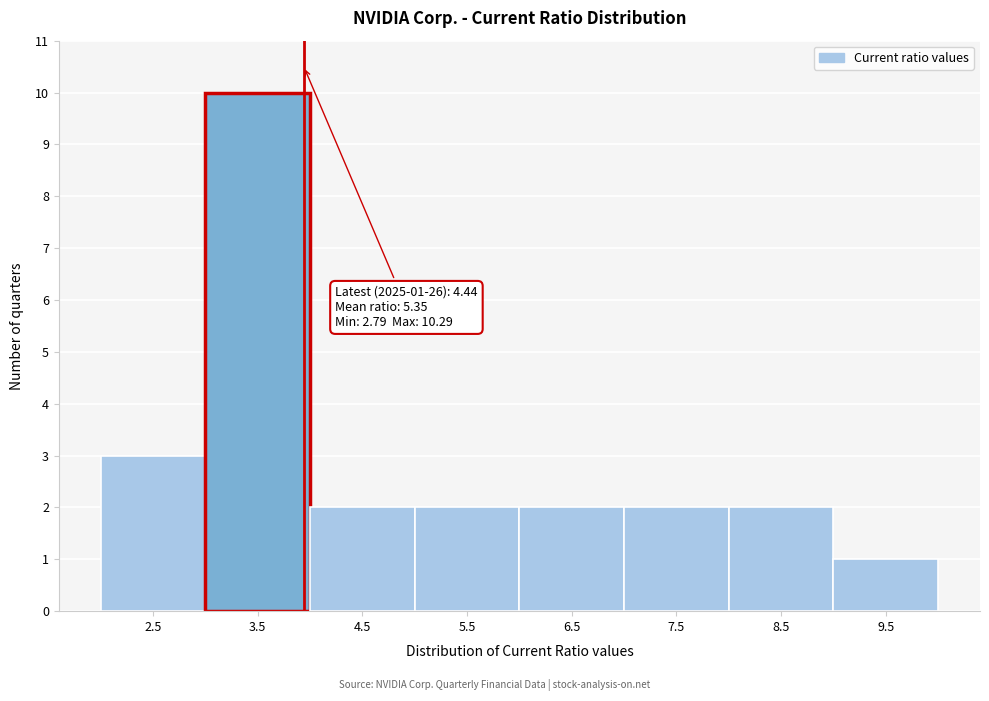

Reading left to right, extract all data points from this chart.

2.5=3	3.5=10	4.5=2	5.5=2	6.5=2	7.5=2	8.5=2	9.5=1